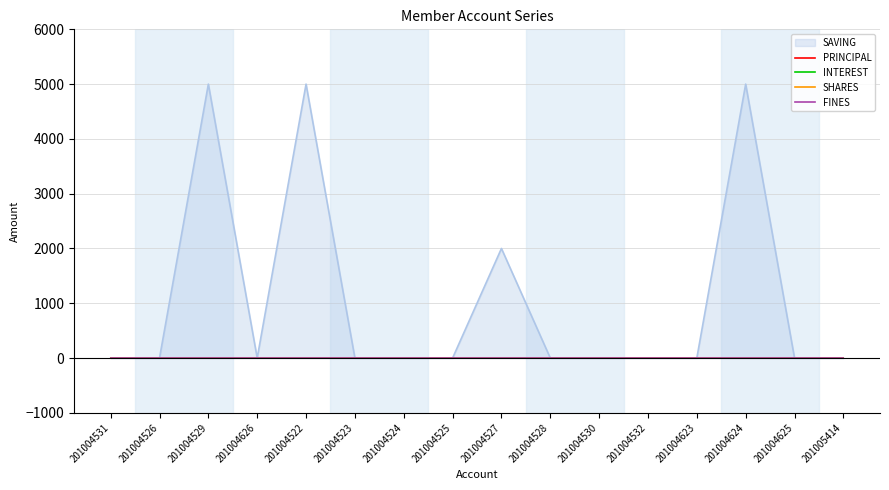

Which series has the largest total across all categories?

SAVING